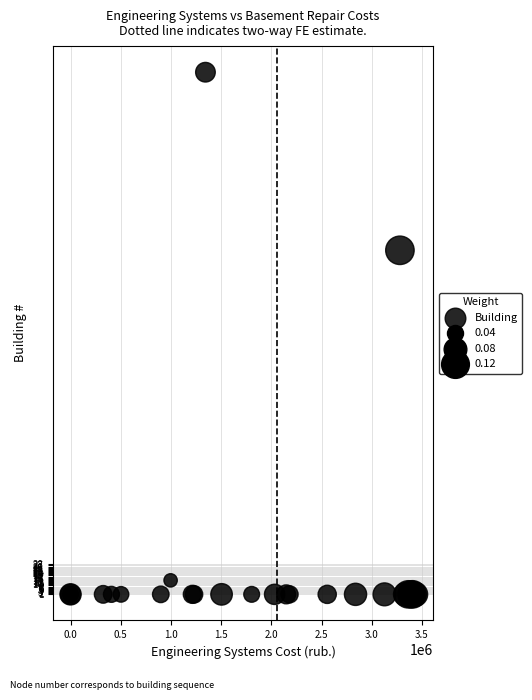

What Y value in the scatter plot is closest to 235?

309.7